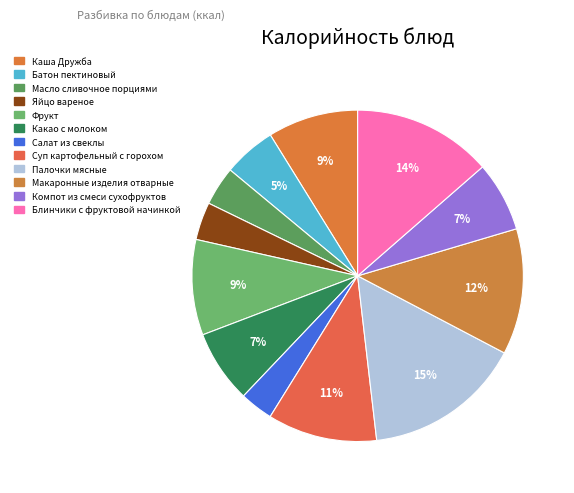

How many slices are in this pie chart?

12